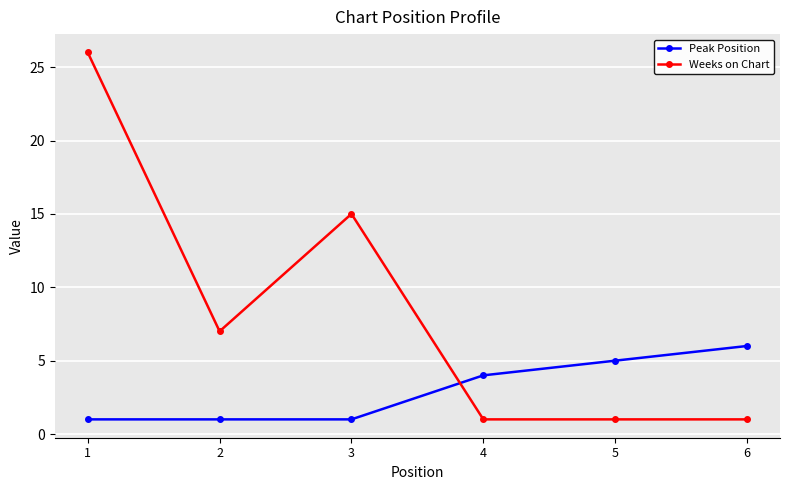

Is it true that Peak Position equals 1 at 2?

True